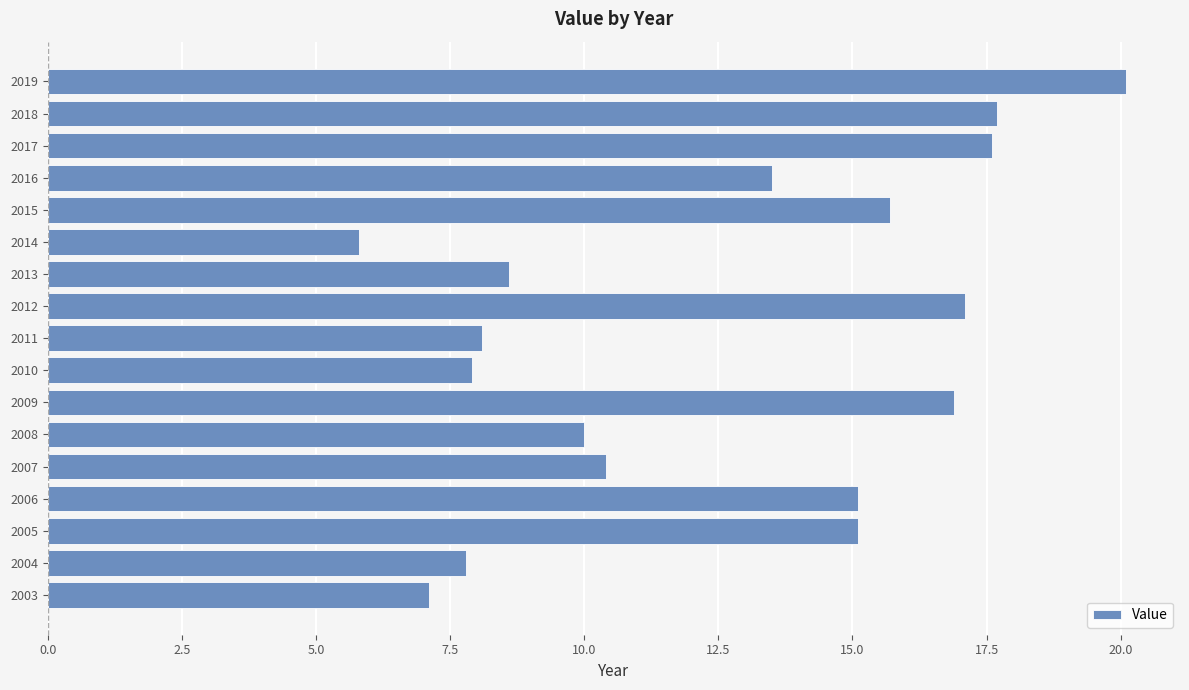

What is the difference between the maximum and minimum values?

14.3